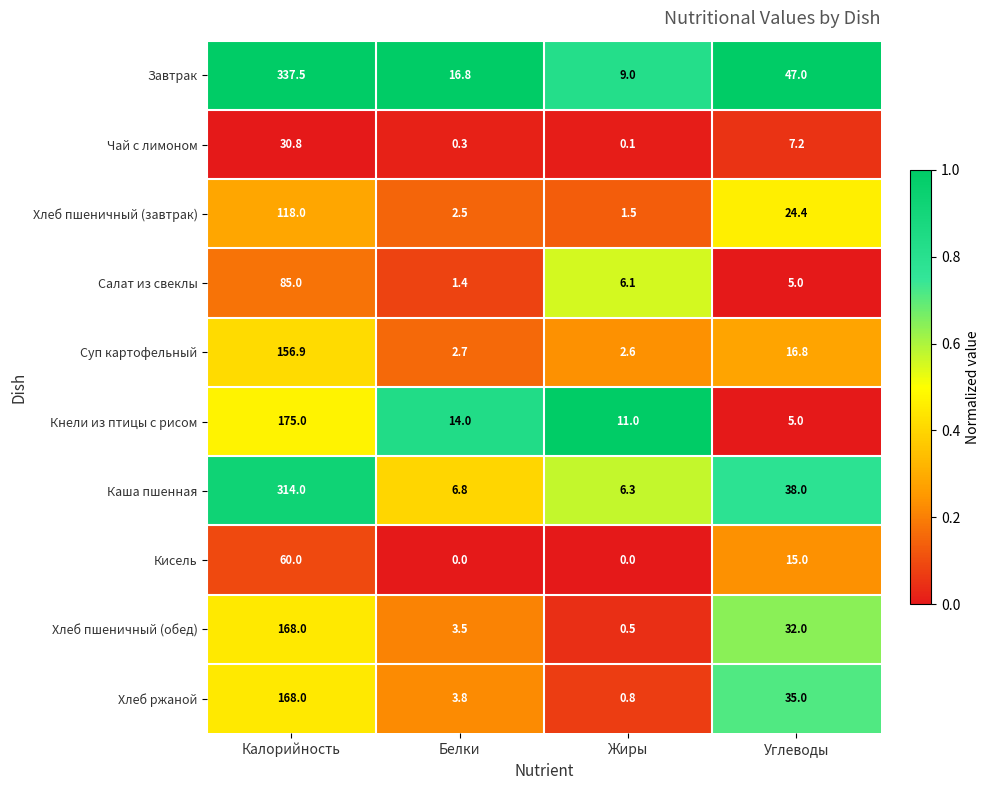

Which series has the widest spread of values?

Завтрак